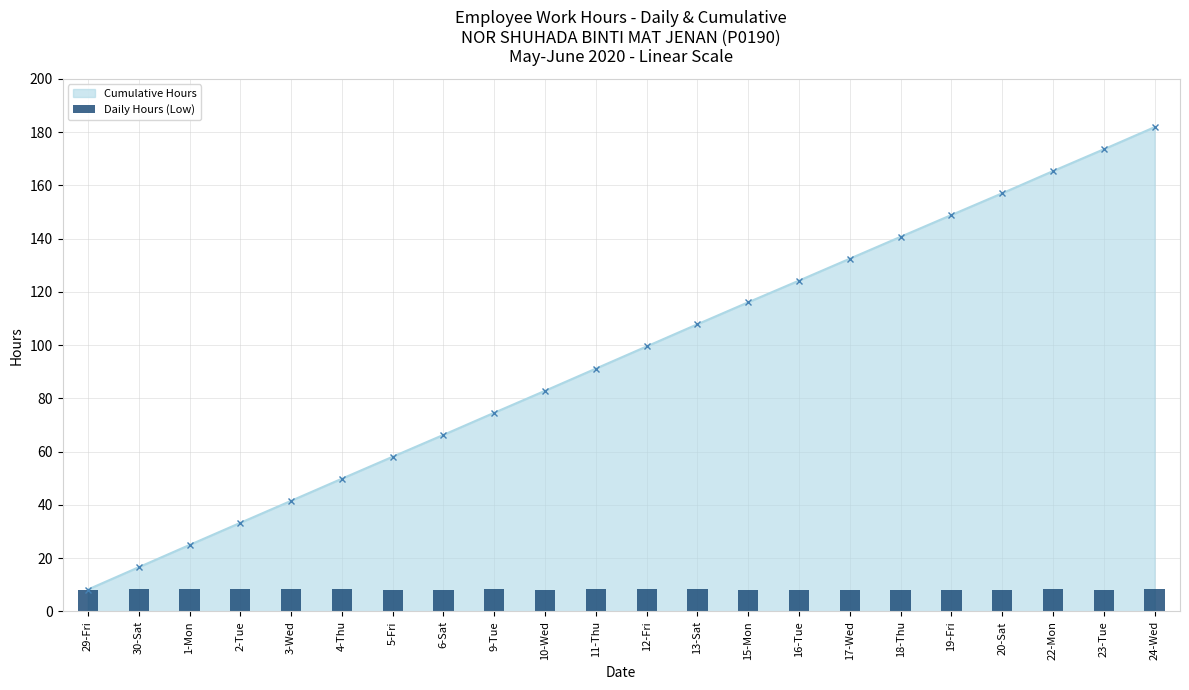

What is the difference between the second highest and second lowest values?

0.2